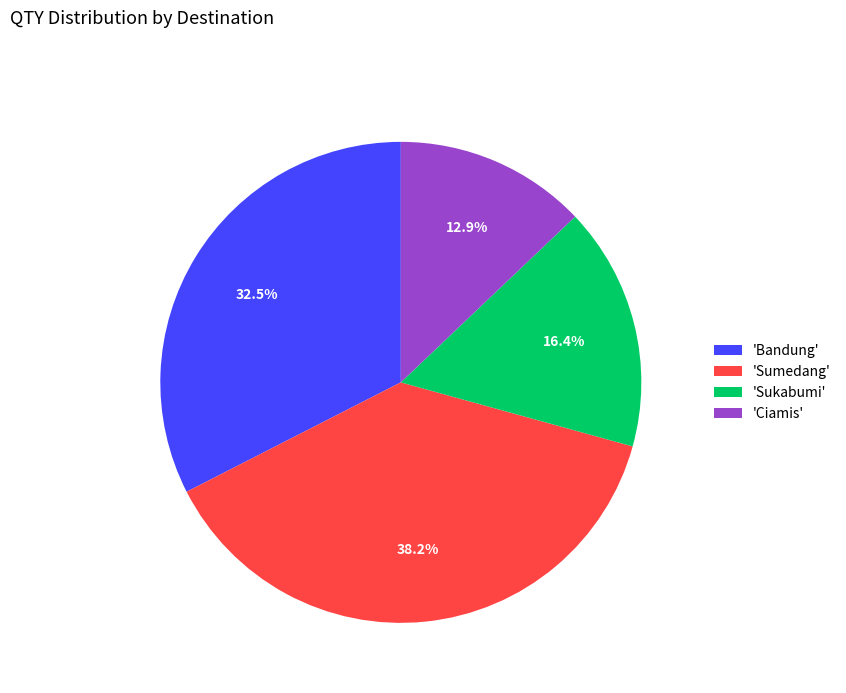

What portion of the pie excludes 'Sukabumi'?

83.6%